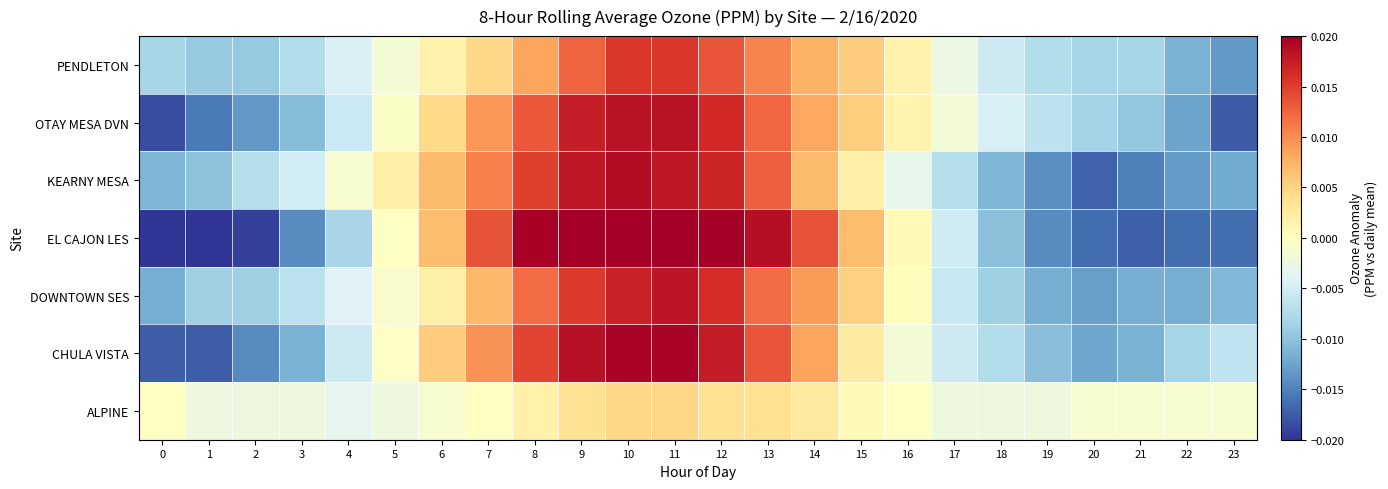

Between 20 and 10, which is larger?

10